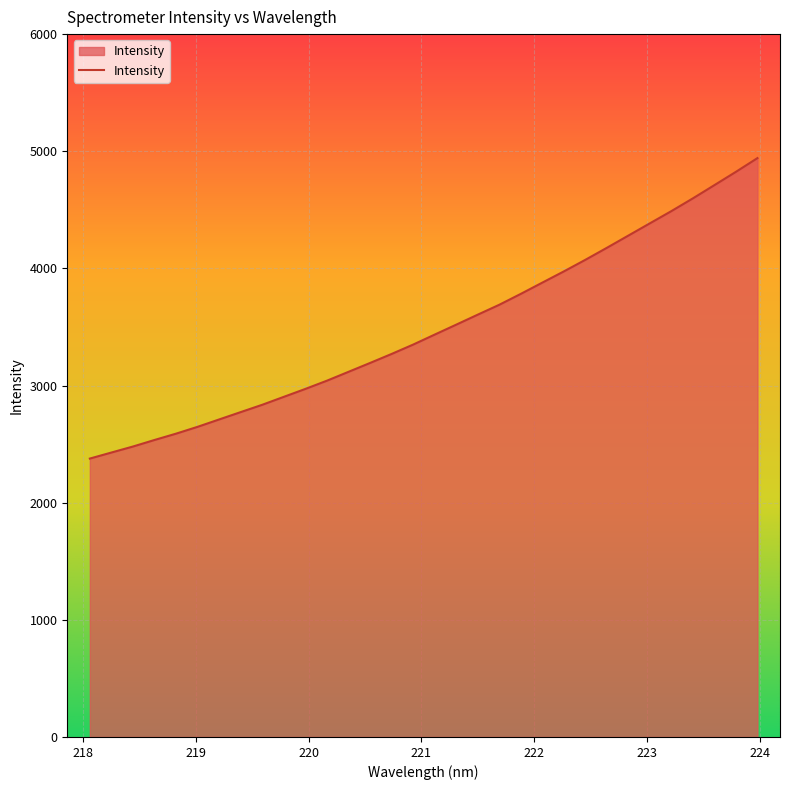

How many values exceed 3434?

16